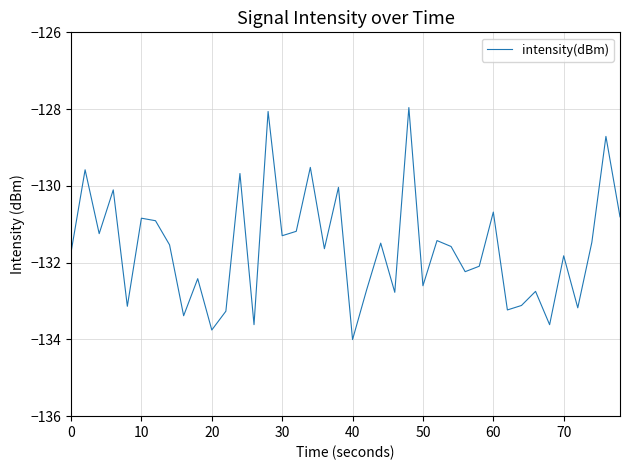

What is the difference between the maximum and minimum values?

6.0